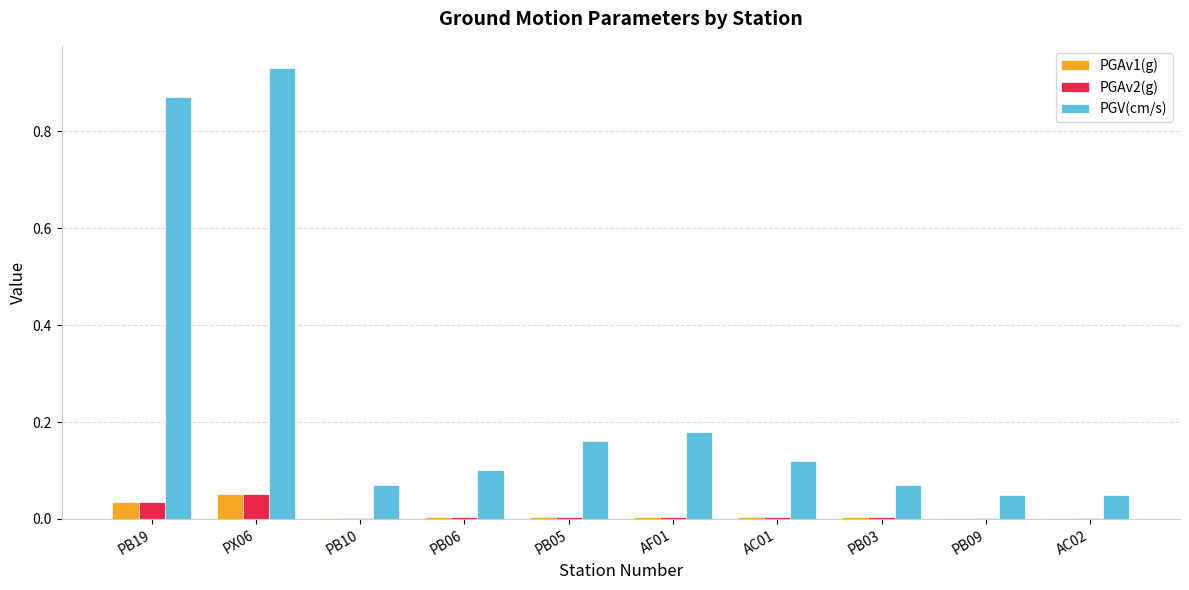

Between PB19 and PB06, which series saw the biggest shift?

PGV(cm/s)